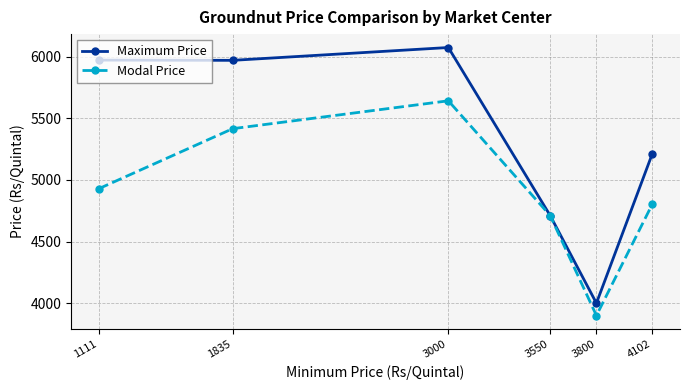

Which category has the lowest value in the Modal Price series?

3800